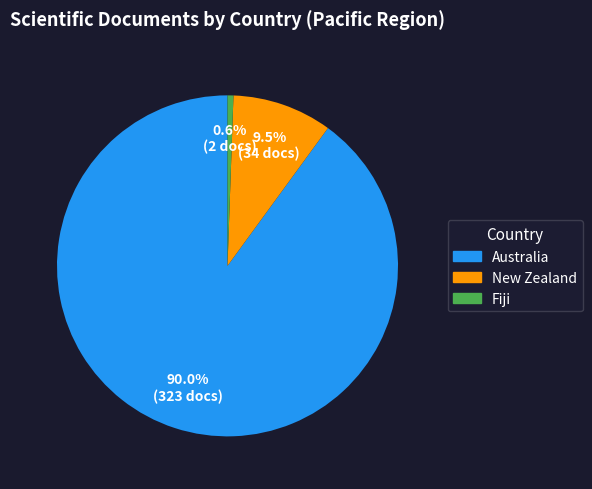

Which category has the smallest portion of the pie?

Fiji